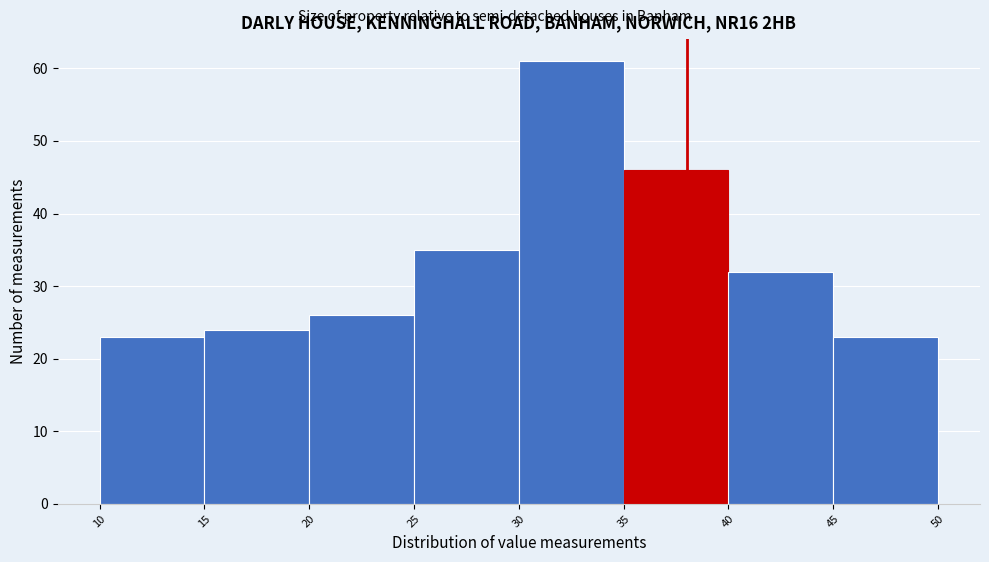

Reading left to right, transcribe this chart: for each bar, give the range it covers on the x-axis and its height. The values are not printed on the chart, so give them approximately, as read against the axis.

10 to 15: 23
15 to 20: 24
20 to 25: 26
25 to 30: 35
30 to 35: 61
35 to 40: 46
40 to 45: 32
45 to 50: 23